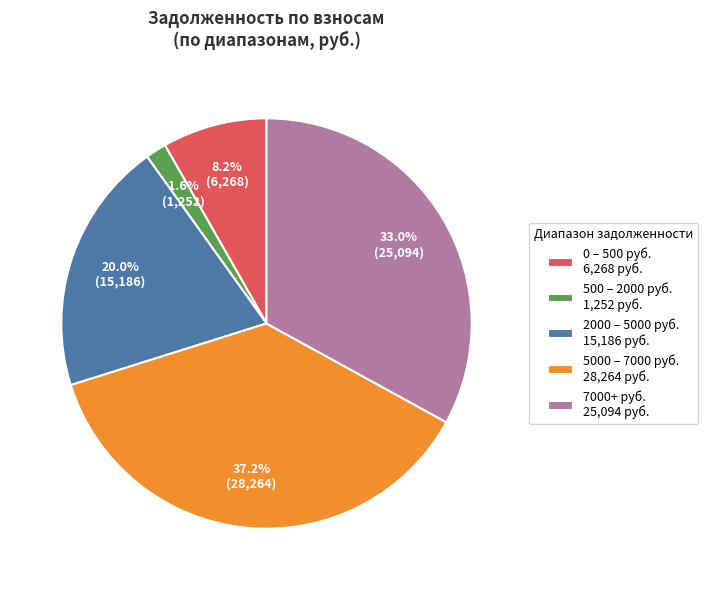

How many slices are in this pie chart?

5